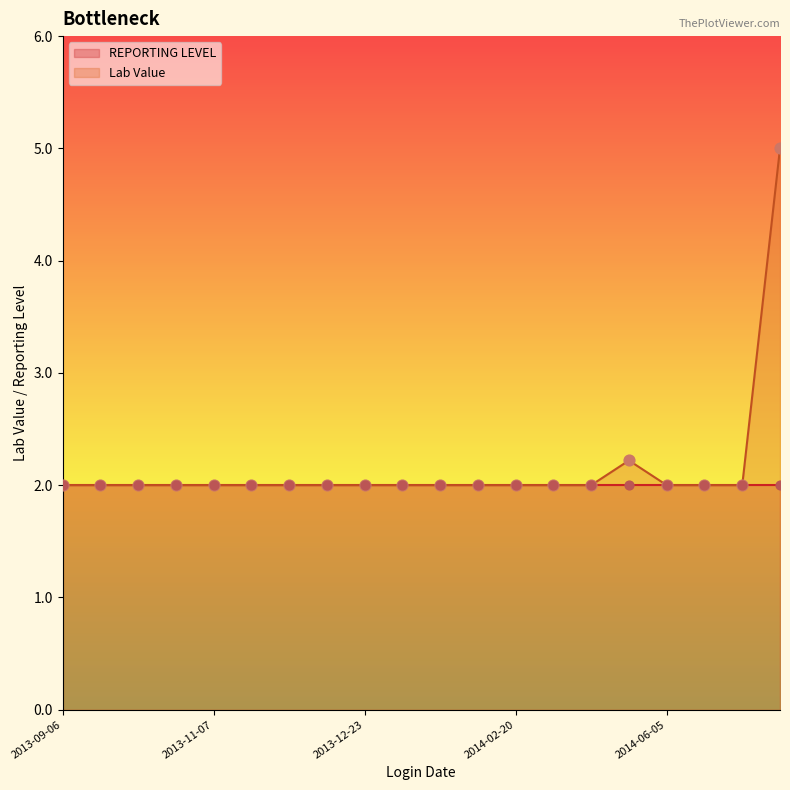

Approximately how many times larger is the value at 2014-06-26 compared to 2013-11-07?

1.0